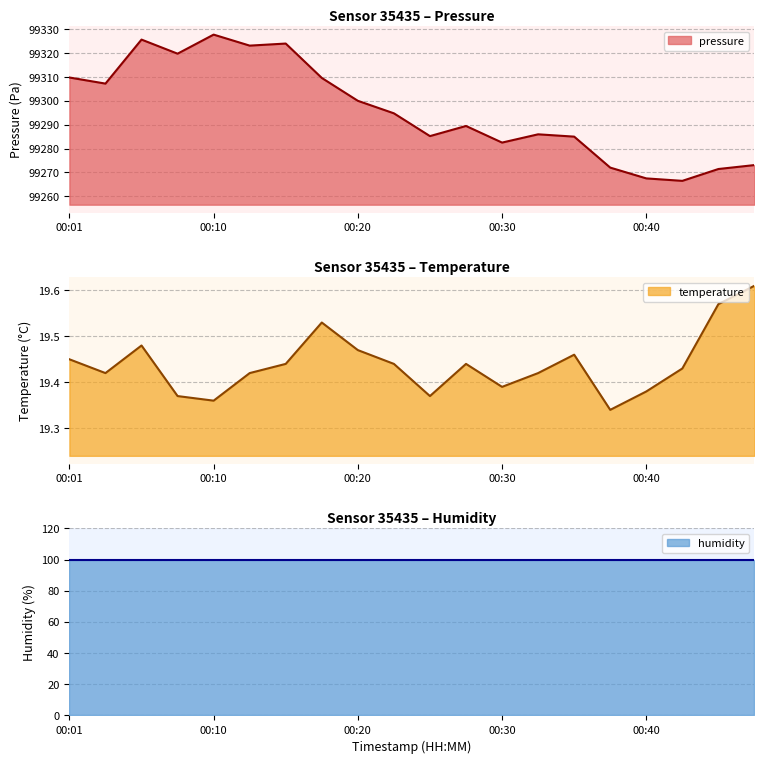

What is the lowest value of the pressure series?

99266.5